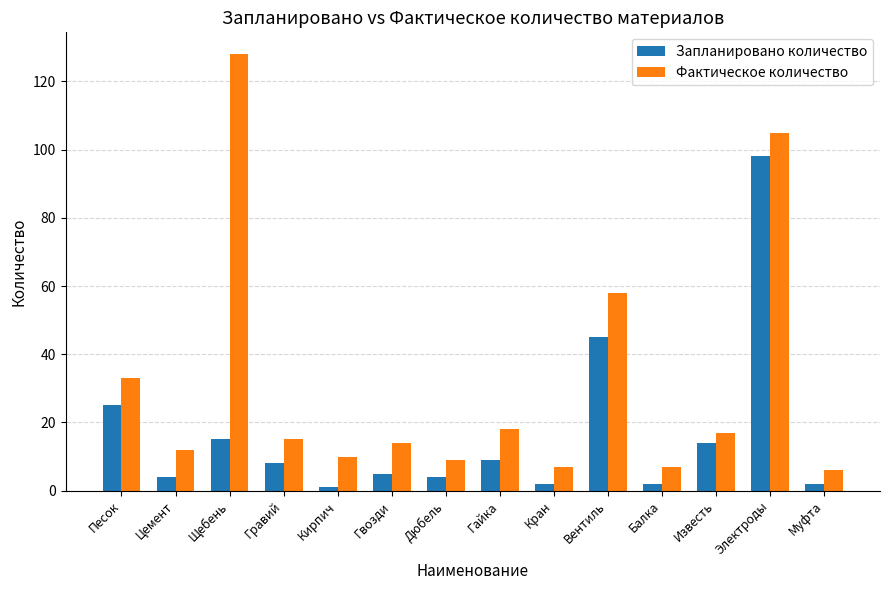

Reading right to left, transcribe all the data shown in this chart.

Запланировано количество: 2	98	14	2	45	2	9	4	5	1	8	15	4	25
Фактическое количество: 6	105	17	7	58	7	18	9	14	10	15	128	12	33